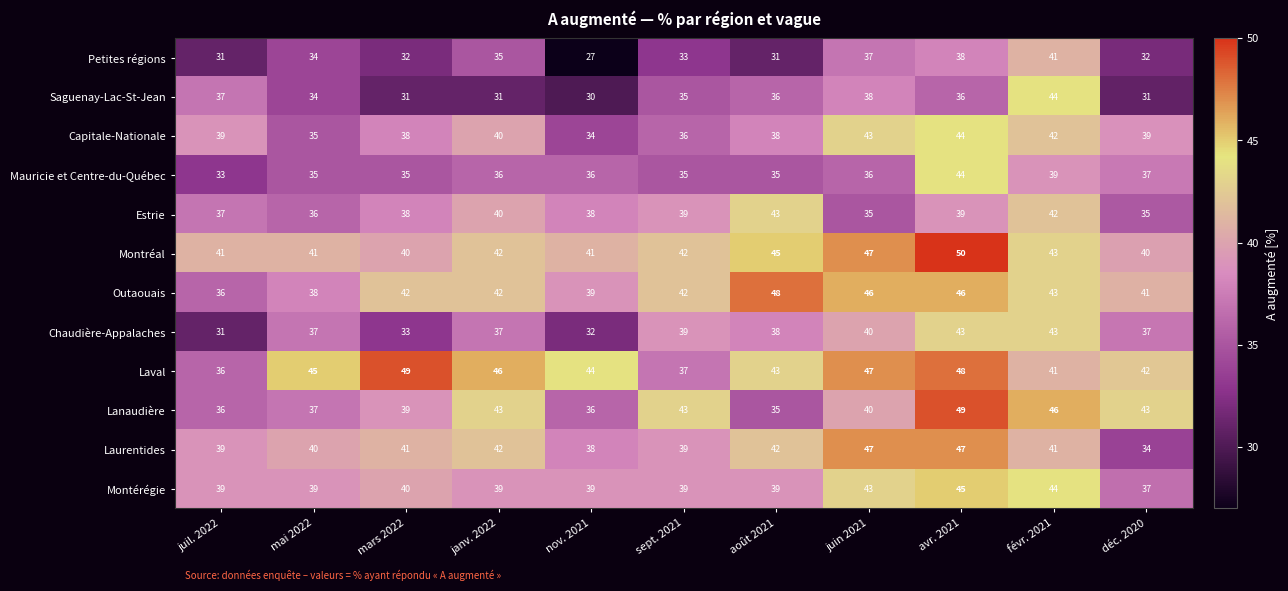

What is the sum of the Chaudière-Appalaches values at janv. 2022 and nov. 2021?

69